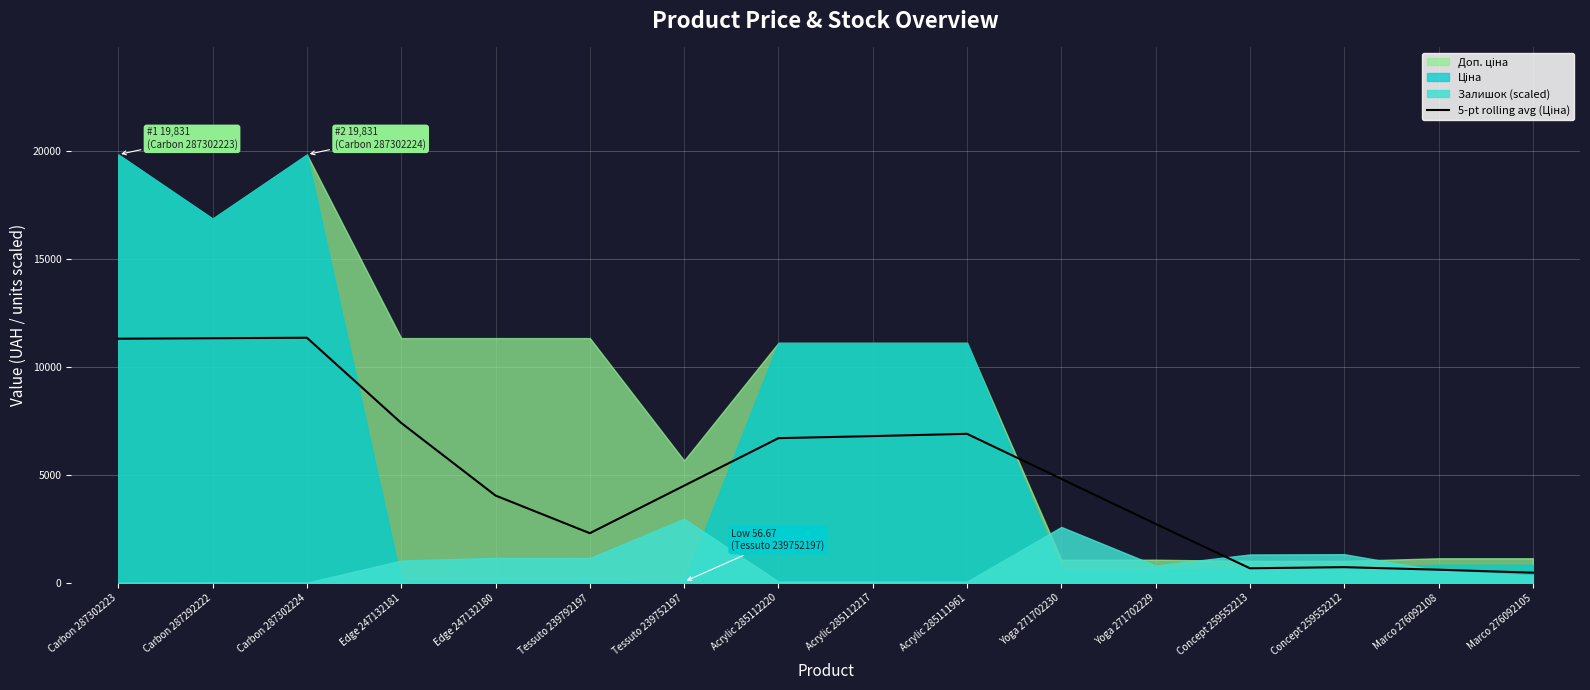

What is the label of the 13th point from the left?

Concept 259552213